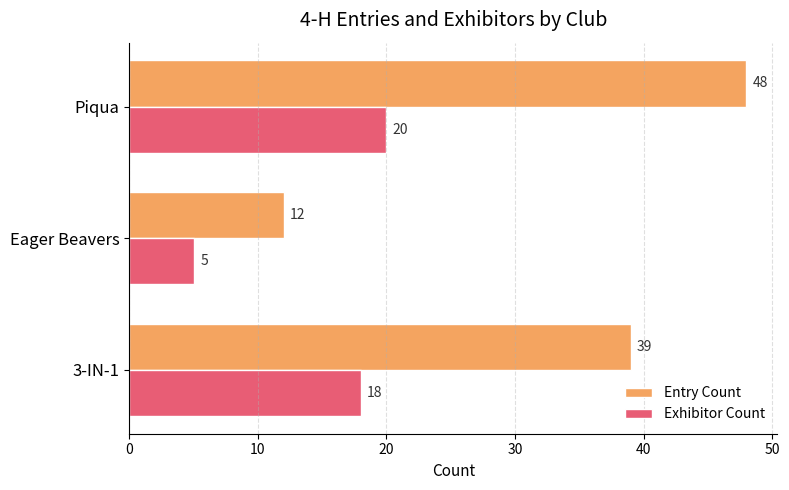

The value of Exhibitor Count at Piqua is 20. True or false?

True